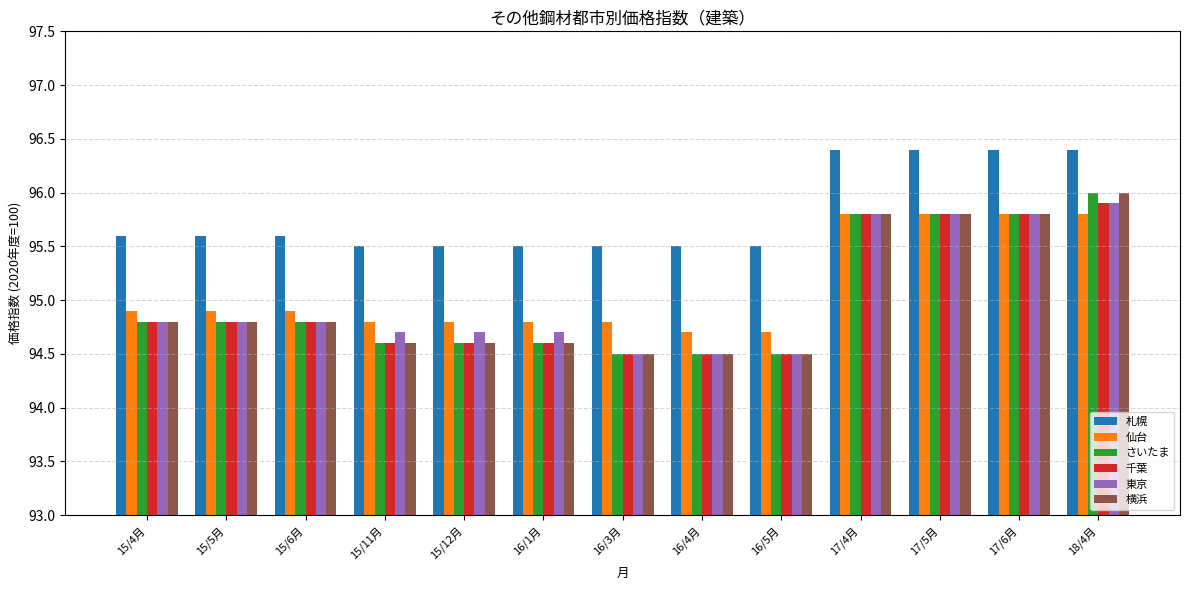

What is the difference between the maximum and minimum values in the 東京 series?

1.4